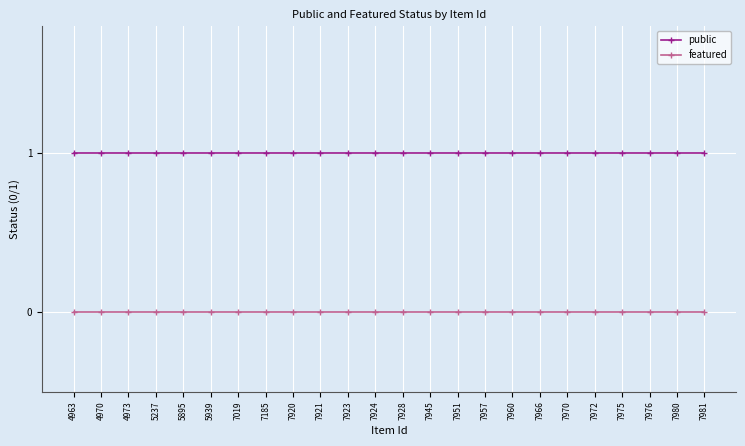

What is the highest value of the public series?

1